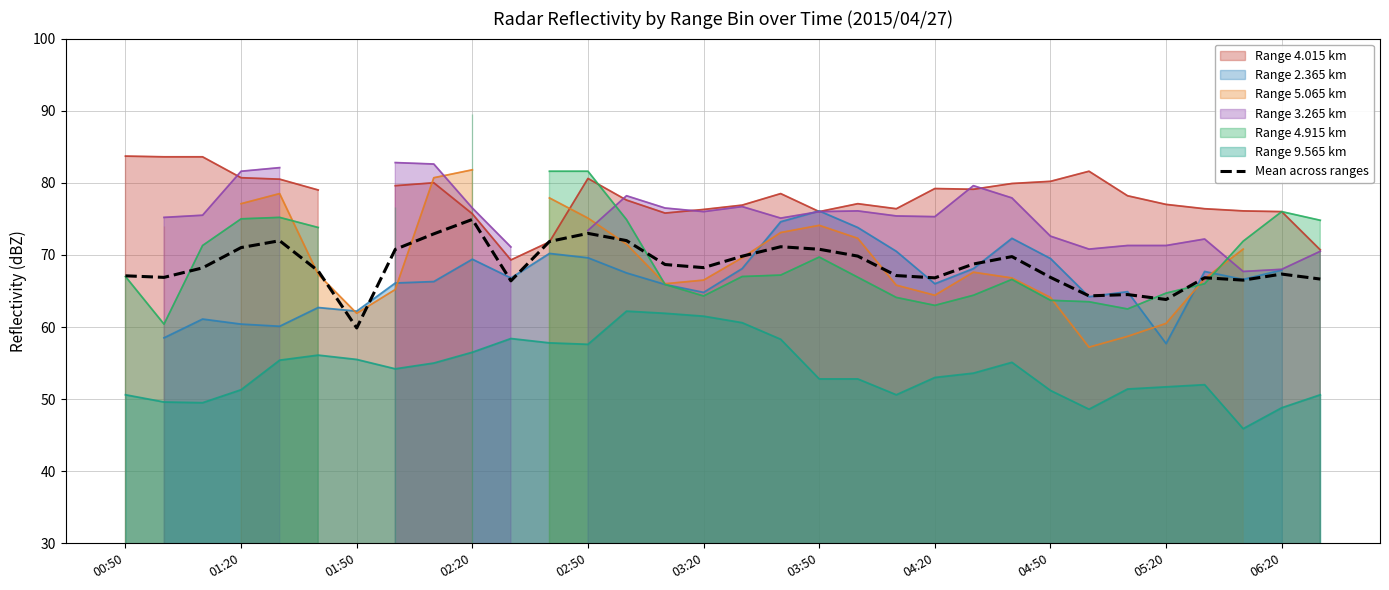

What is the minimum value for Mean across ranges?

59.9